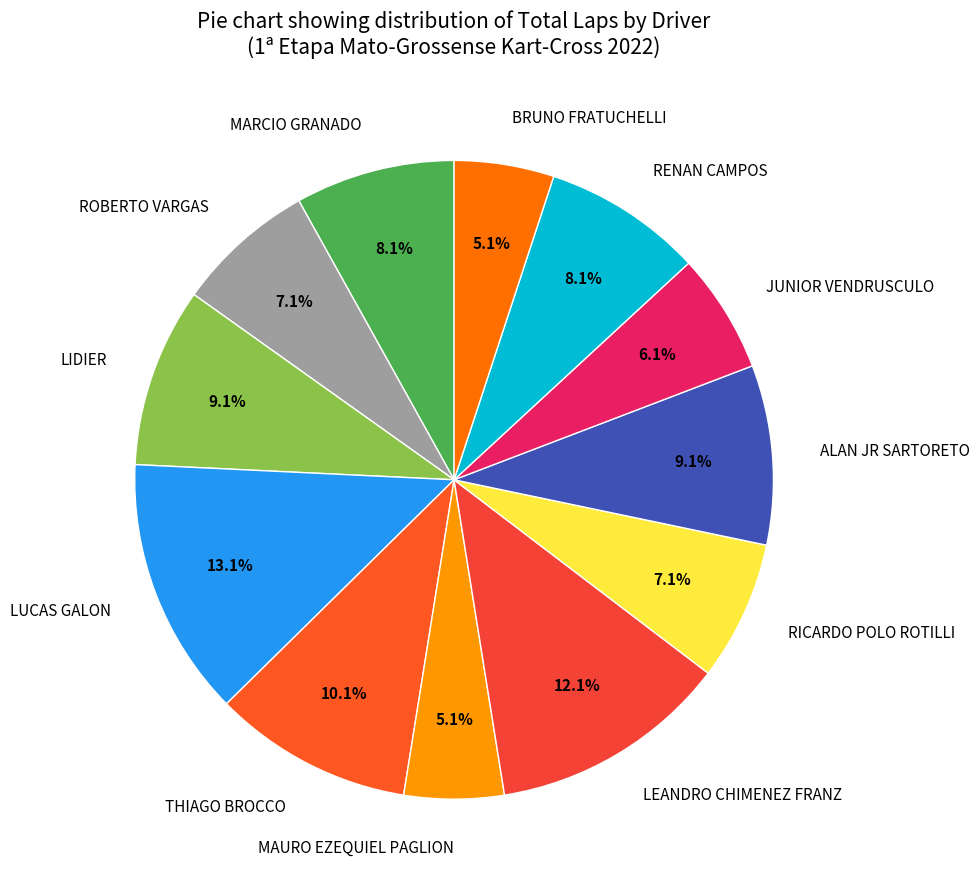

The BRUNO FRATUCHELLI slice represents 1% of the pie. True or false?

False